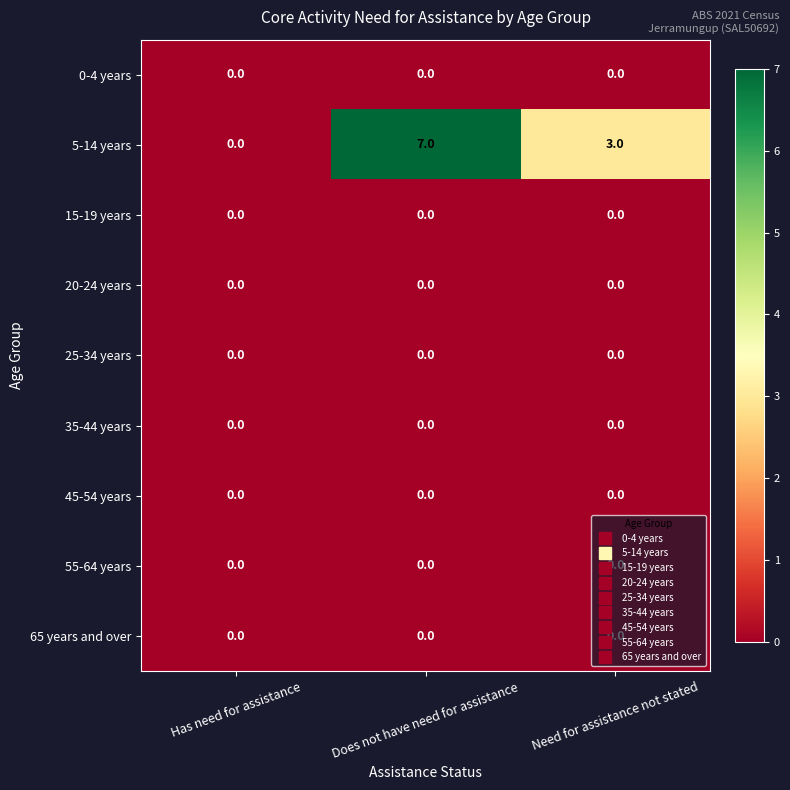

At which label does 5-14 years first exceed 3?

Does not have need for assistance